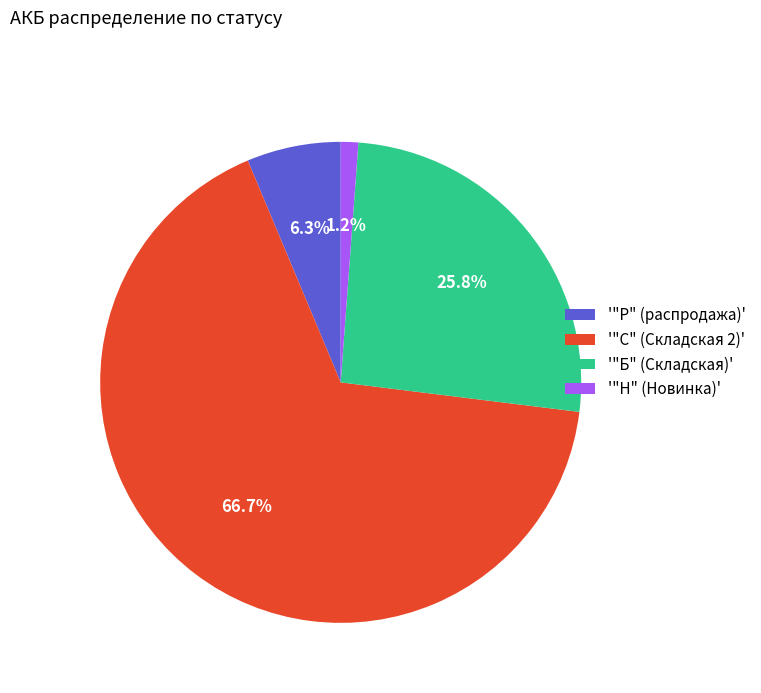

Between '"Р" (распродажа)' and '"С" (Складская 2)', which is larger?

'"С" (Складская 2)'